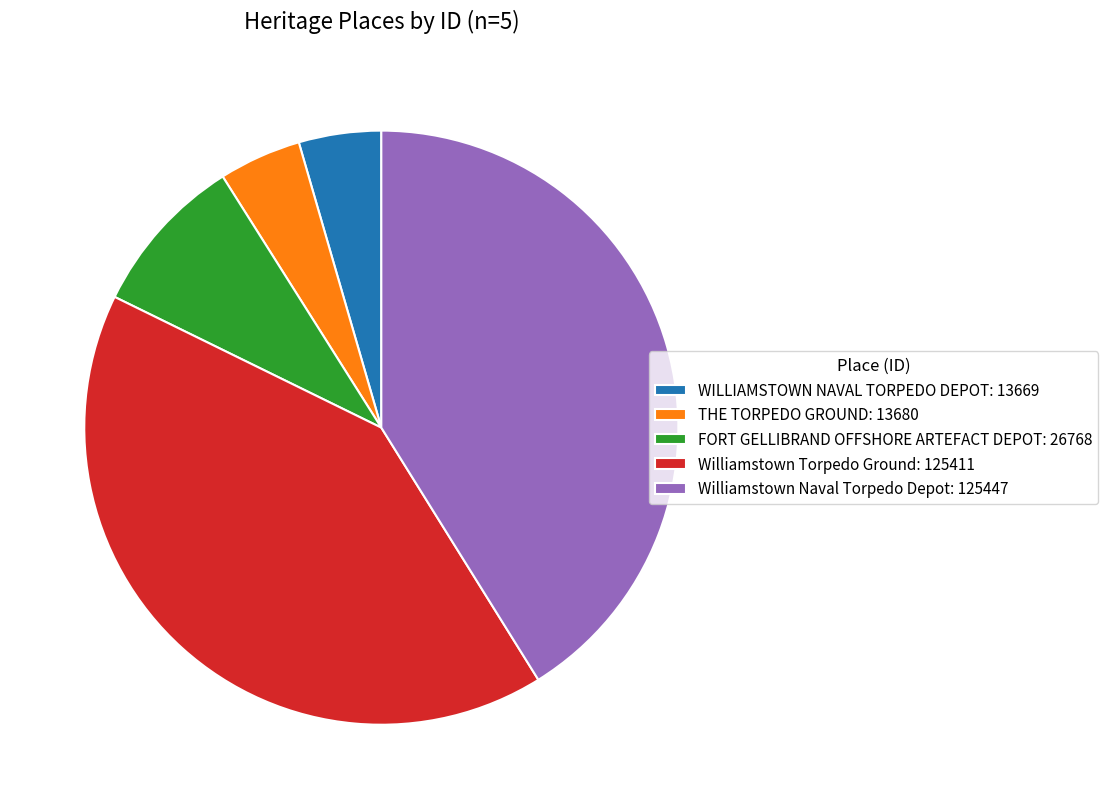

True or false: Williamstown Torpedo Ground: 125411 accounts for 49% of the total.

False